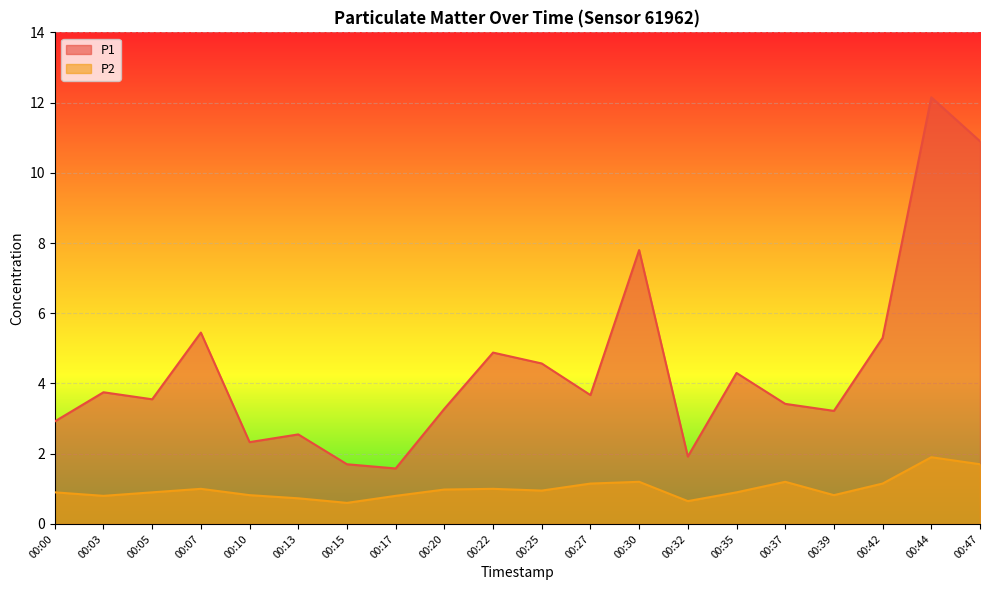

What are all the series names shown in the legend?

P1, P2